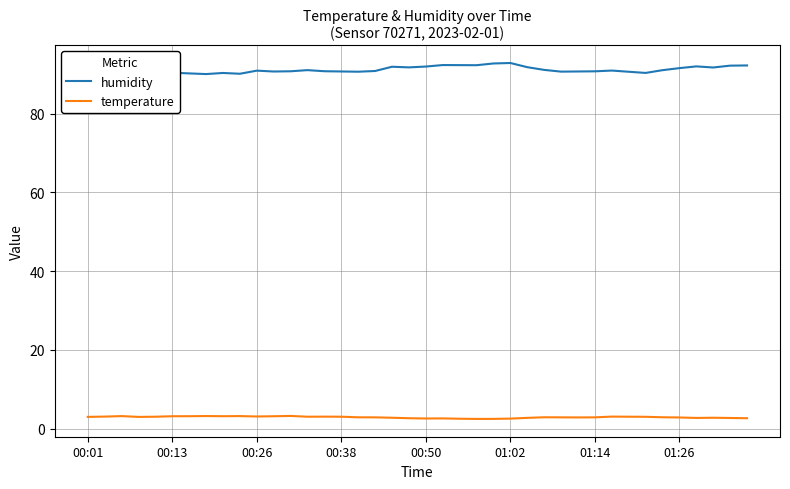

What is the highest value of the temperature series?

3.2